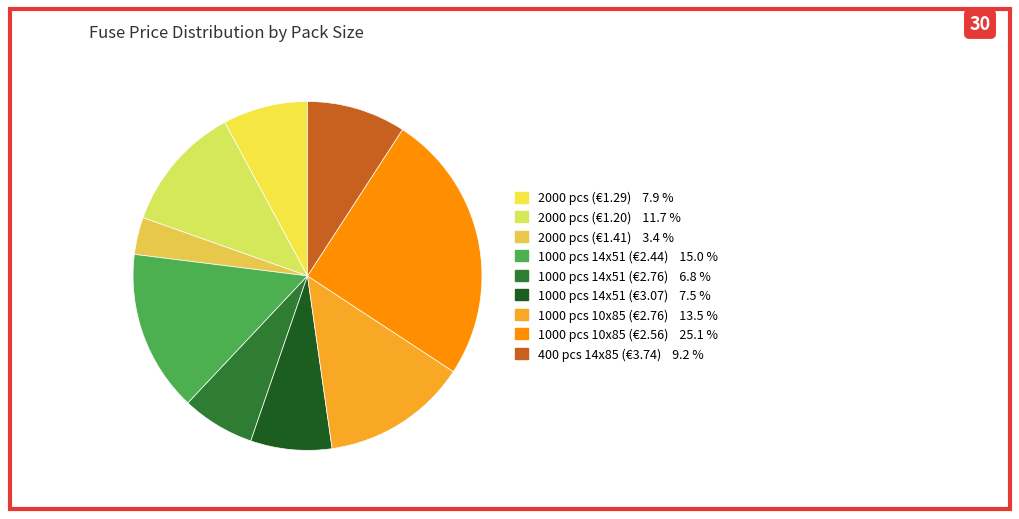

How many slices are in this pie chart?

9